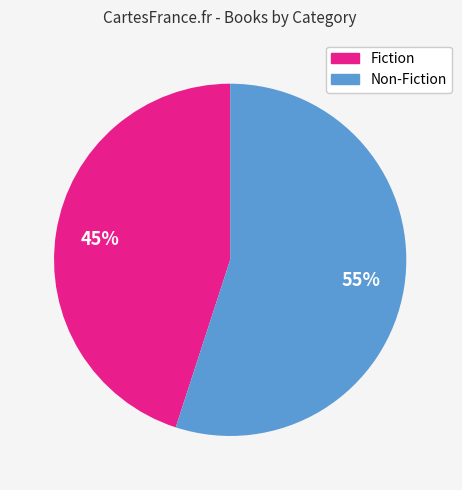

How many segments does this pie chart have?

2